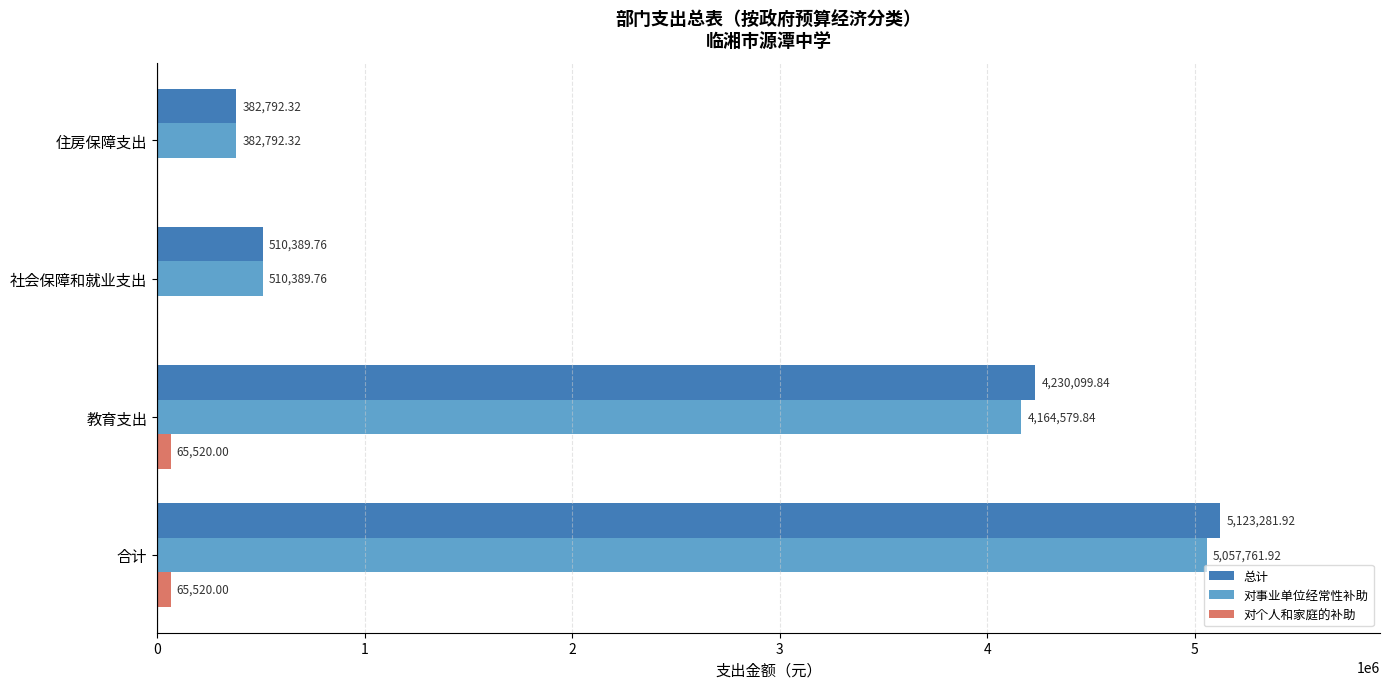

At which category does the chart reach its peak across all series?

合计